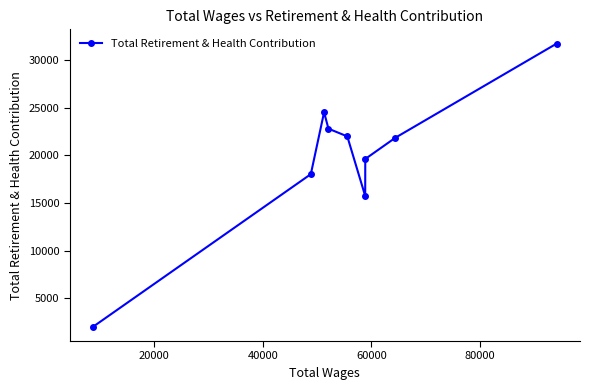

What is the greatest value displayed?

31742